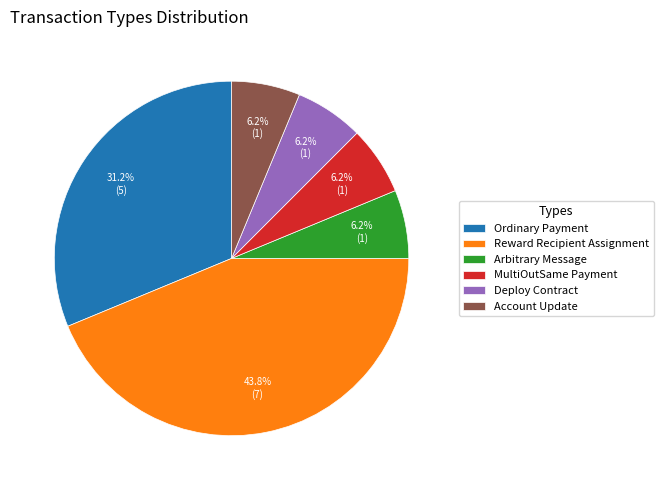

What percentage is the Arbitrary Message slice, to the nearest percent?

6%